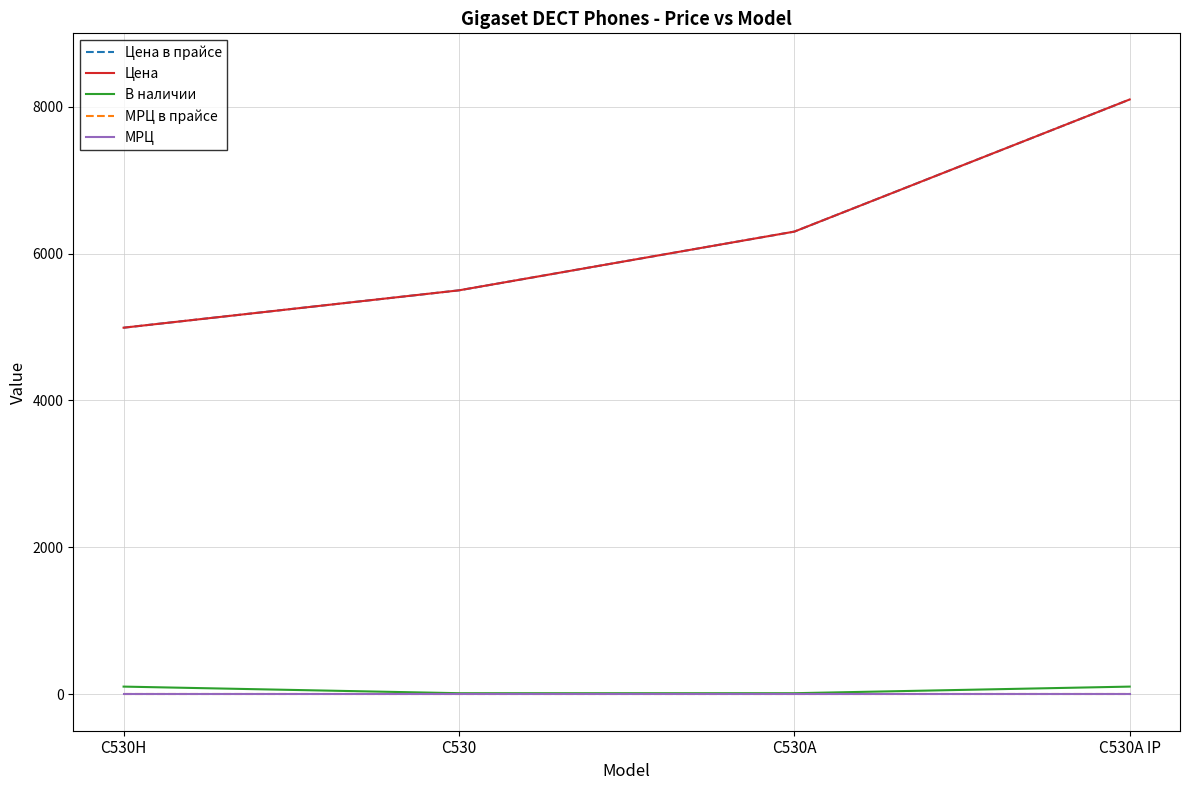

Rank the series at C530A from lowest to highest value.

МРЦ в прайсе, МРЦ, В наличии, Цена в прайсе, Цена